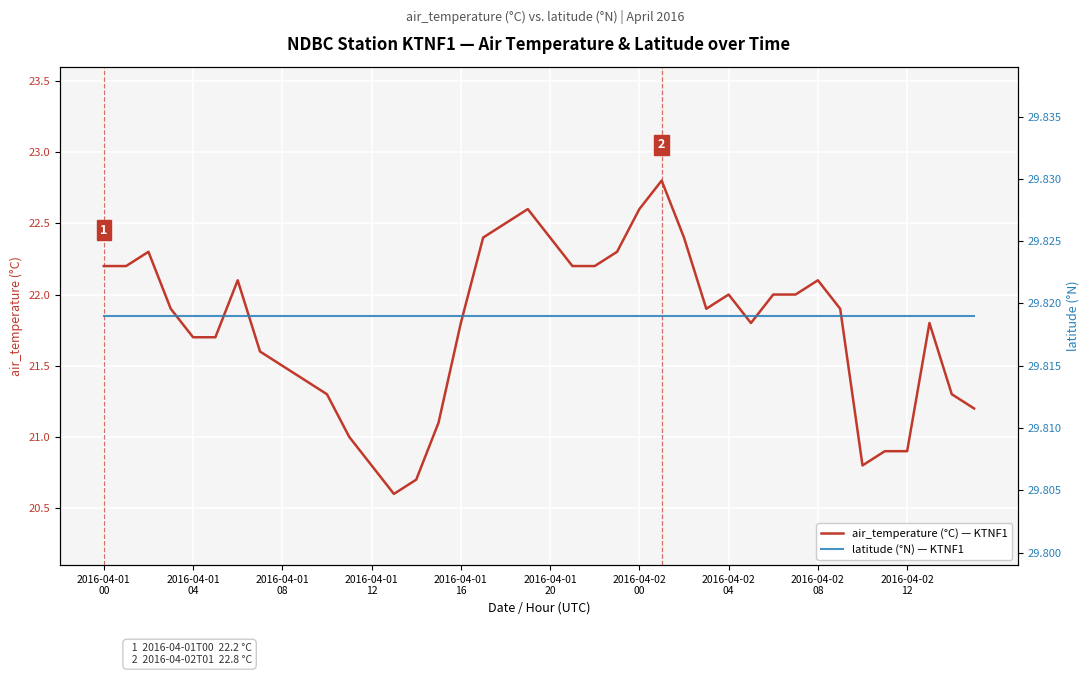

Is this an area chart (filled region under the line)?

No